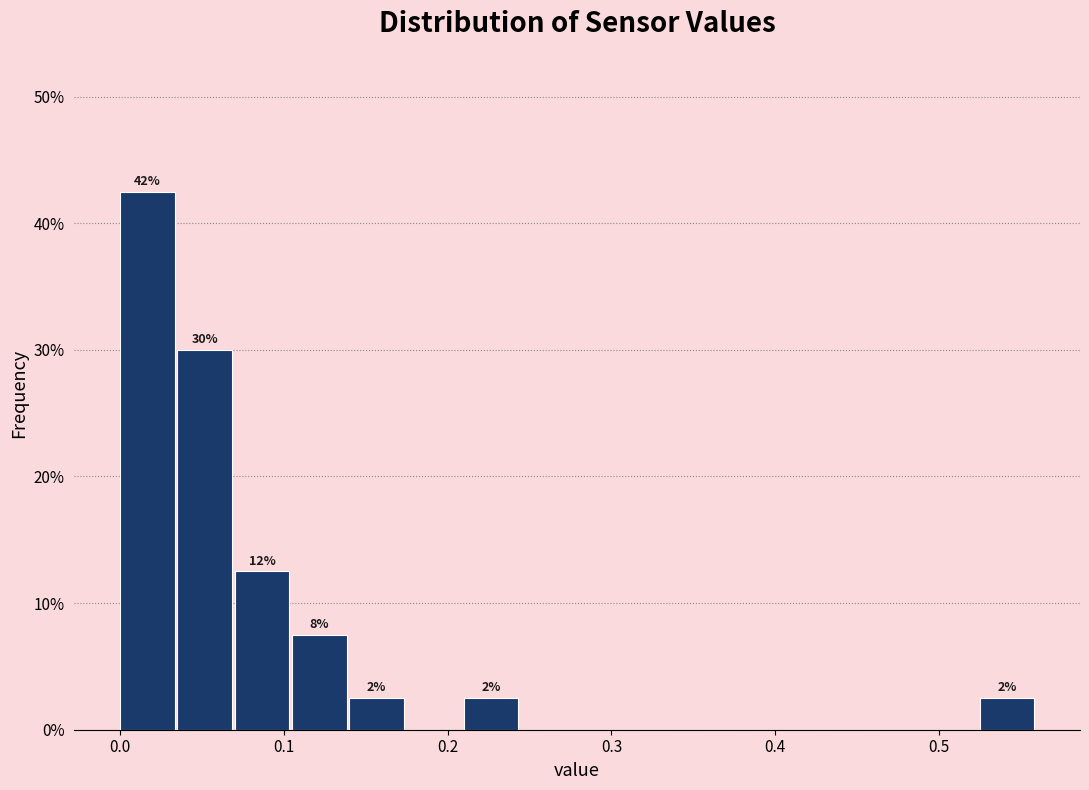

Read against the x-axis, roughly where is the centre of the tallest bar?

0.02